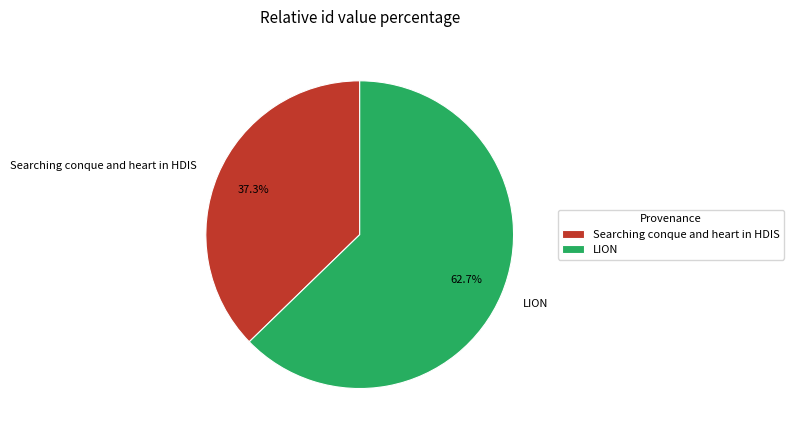

What percentage is NOT represented by Searching conque and heart in HDIS?

62.7%